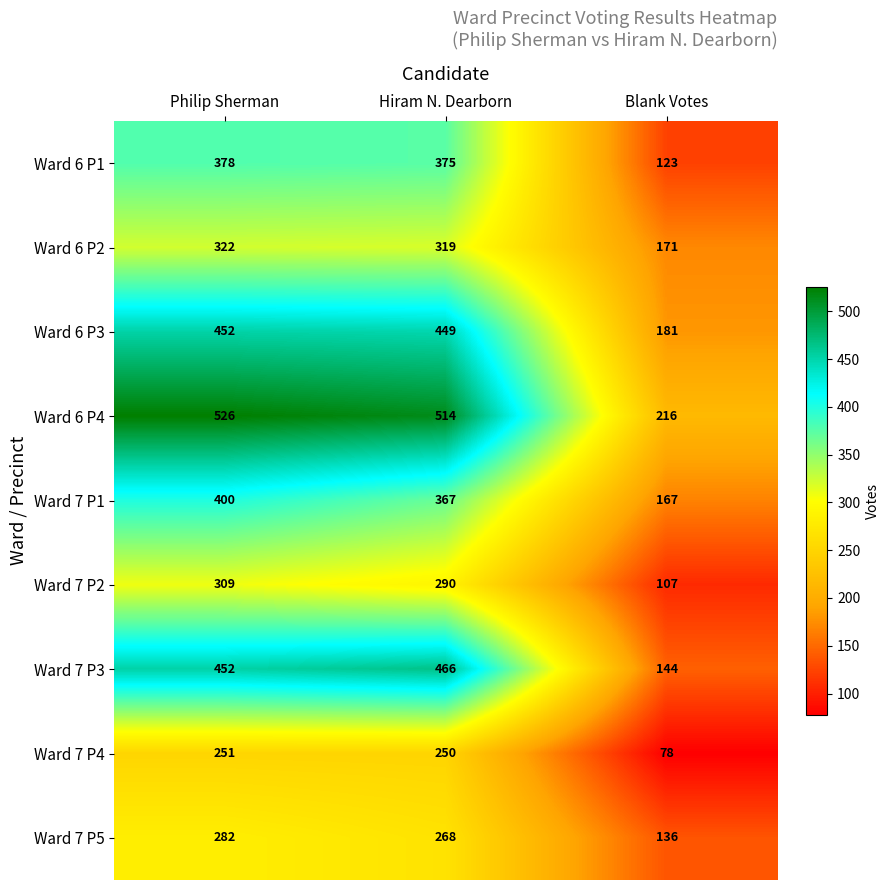

Which label corresponds to the largest value in the chart?

Philip Sherman